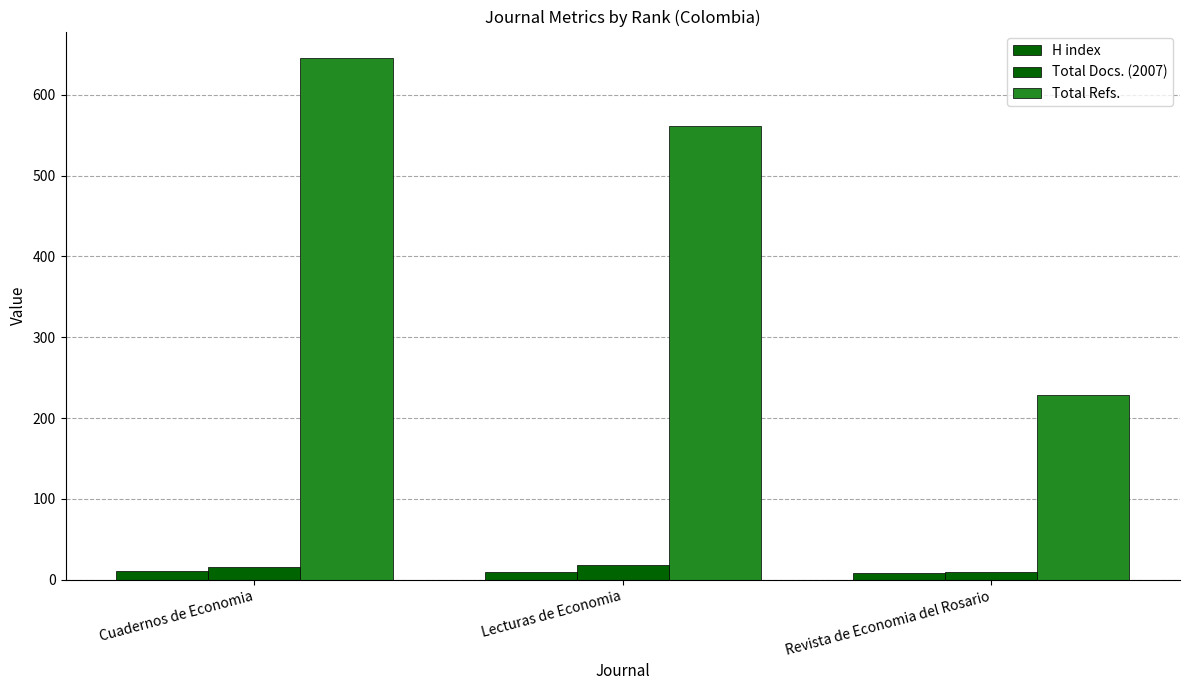

How many series are shown in this chart?

3